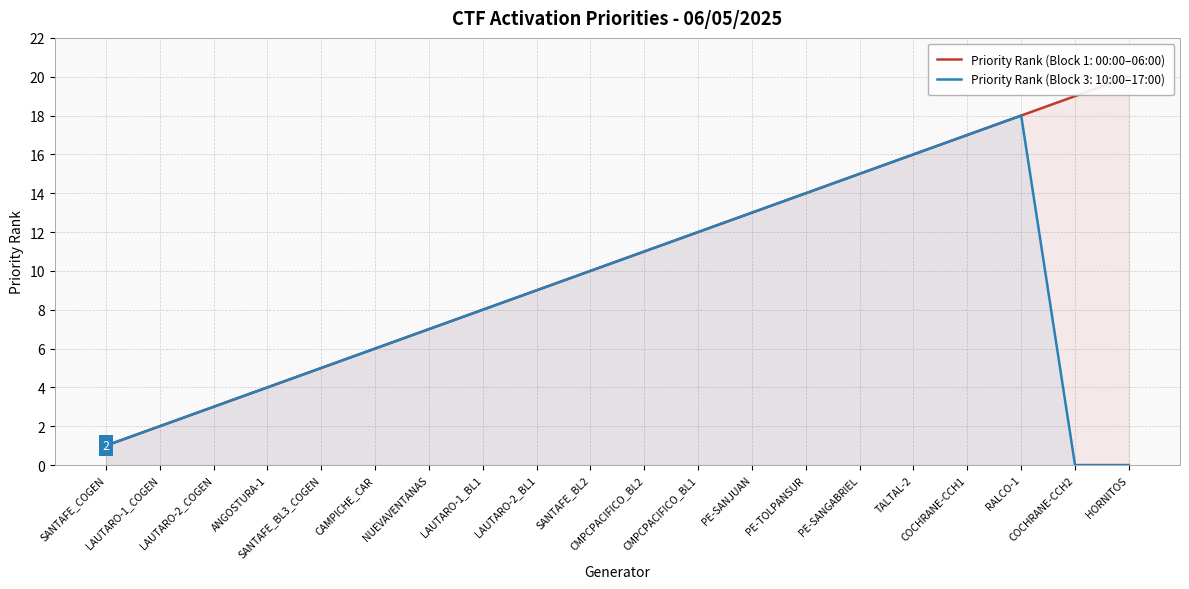

What is the label of the 16th point from the right?

SANTAFE_BL3_COGEN